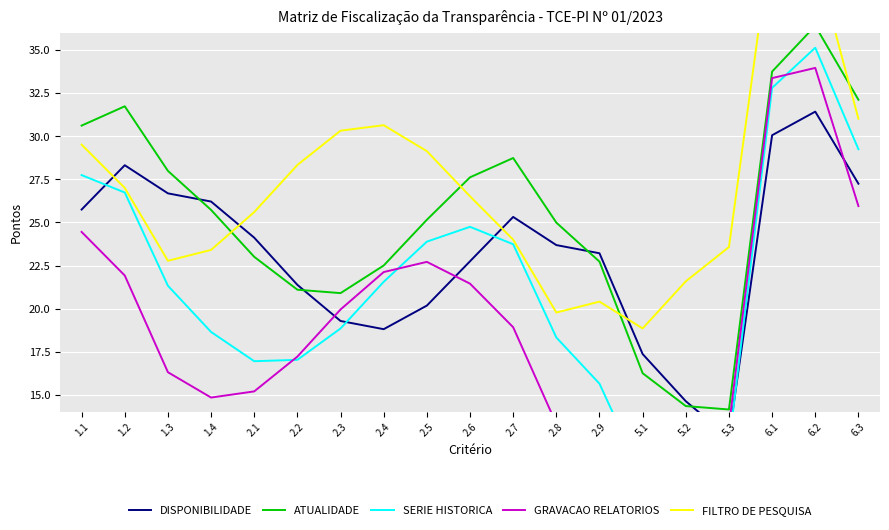

What are all the series names shown in the legend?

DISPONIBILIDADE, ATUALIDADE, SERIE HISTORICA, GRAVACAO RELATORIOS, FILTRO DE PESQUISA